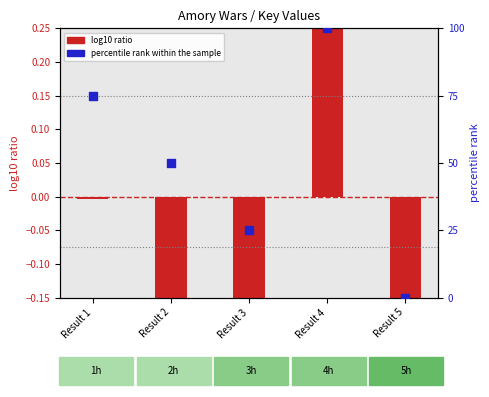

Between Result 5 and Result 3, which is larger?

Result 3